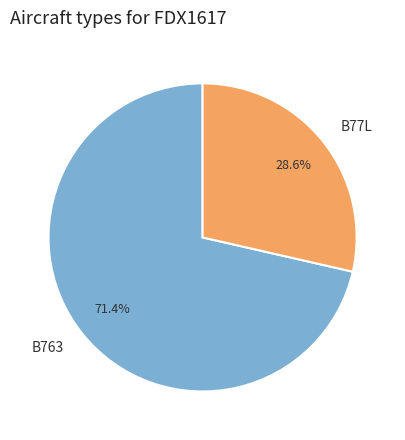

How many segments does this pie chart have?

2